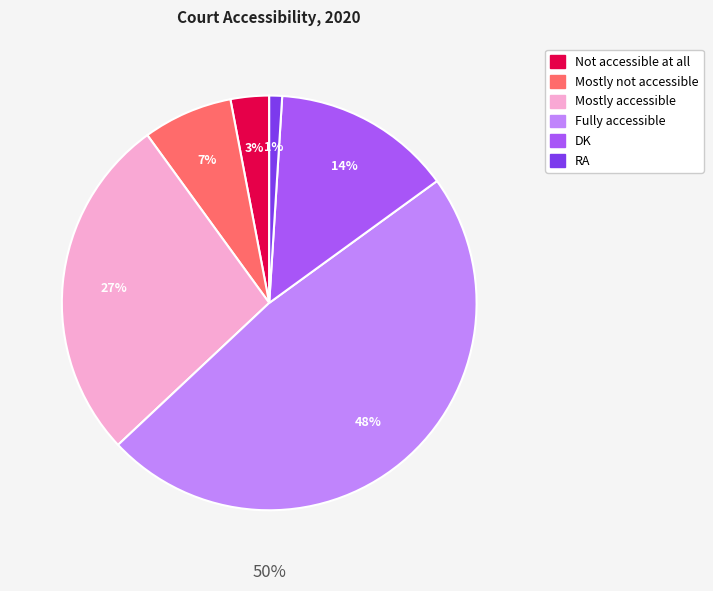

Is Fully accessible the majority of the pie?

No